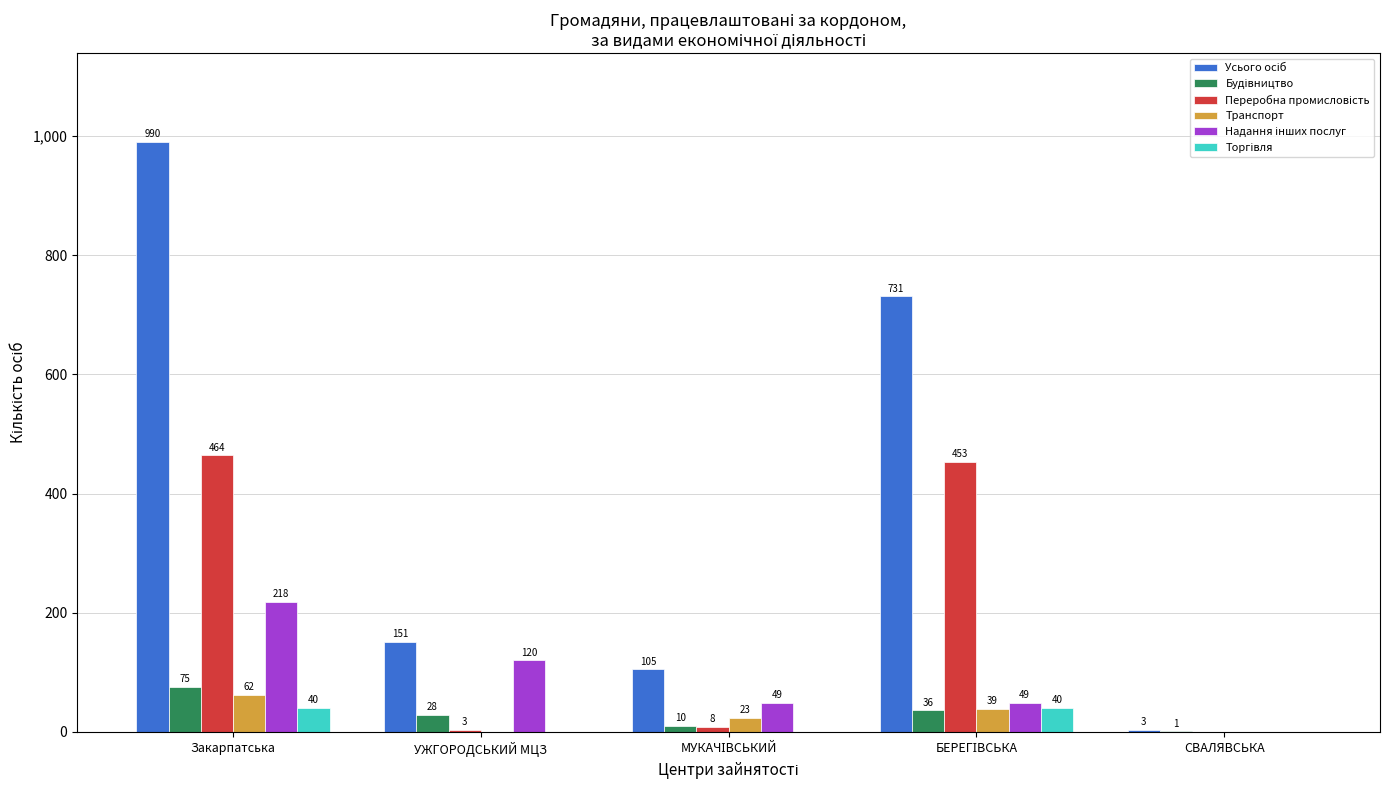

What is the greatest value displayed?

990